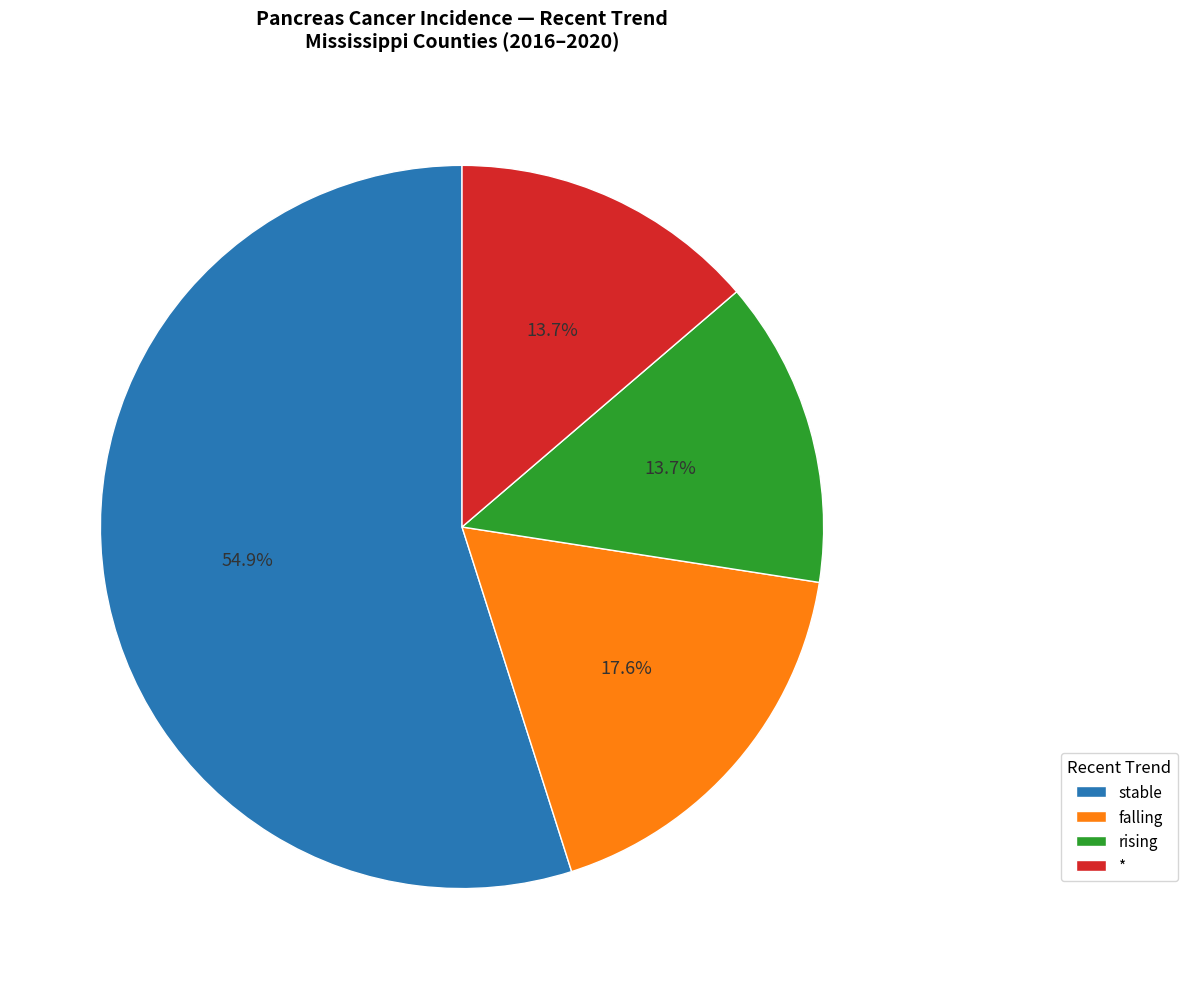

What is the majority slice?

stable